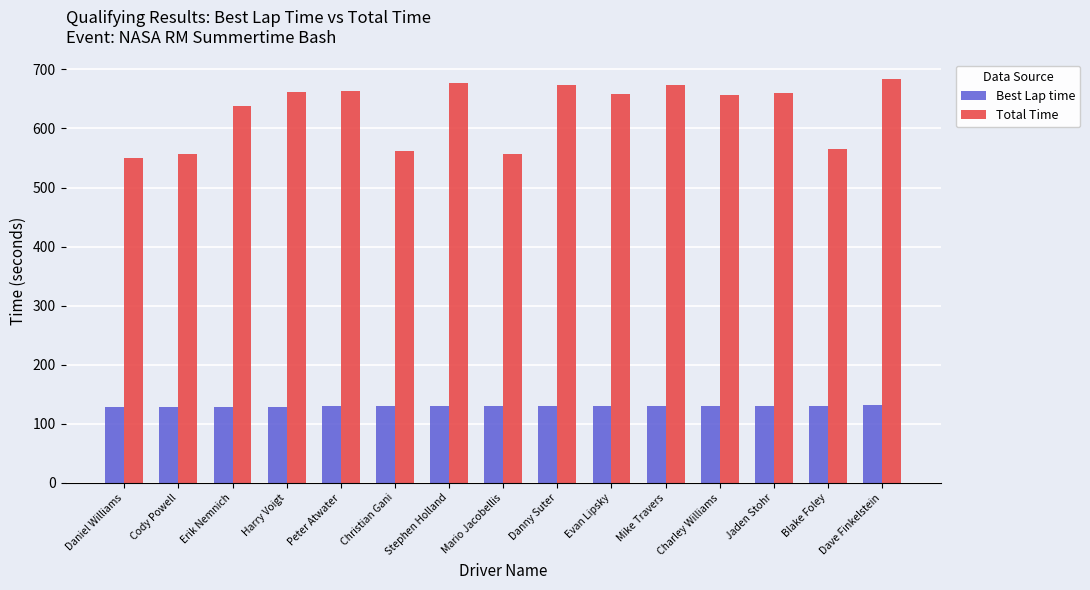

How many values in the Total Time series exceed 659?

8